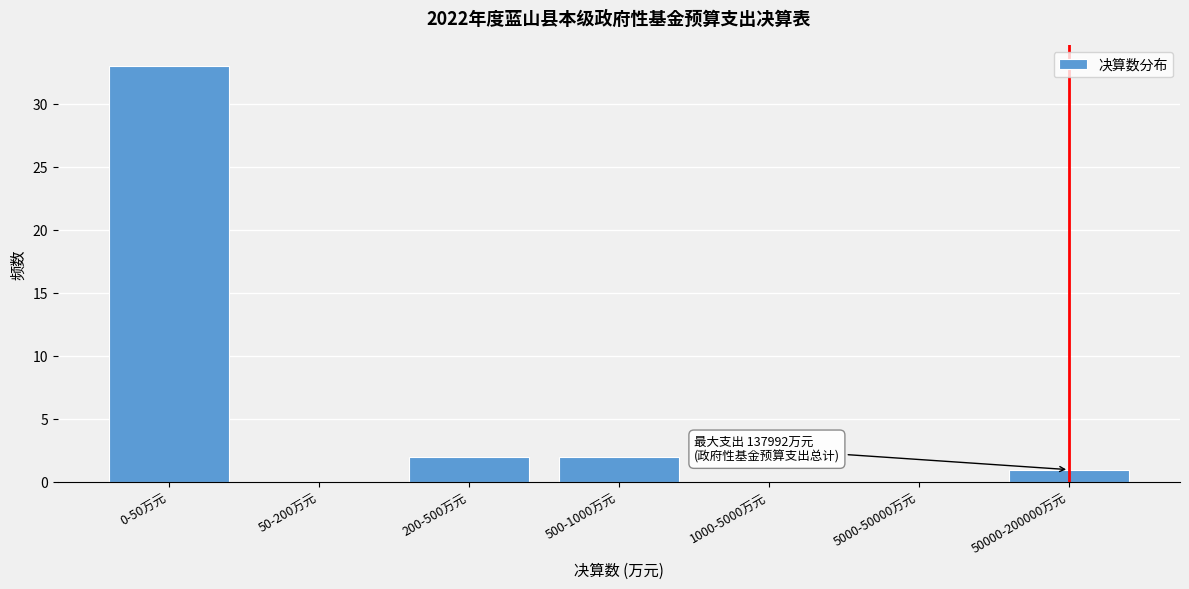

Reading right to left, extract all data points from this chart.

50000-200000万元=1	5000-50000万元=0	1000-5000万元=0	500-1000万元=2	200-500万元=2	50-200万元=0	0-50万元=33